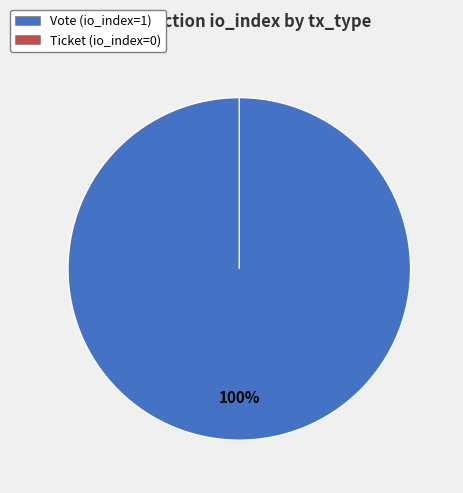

To the nearest percent, what is the average slice percentage?

50%